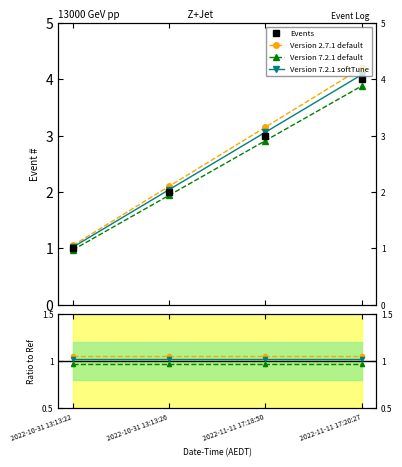

What is the label of the 1st point from the right?

2022-11-11 17:20:27